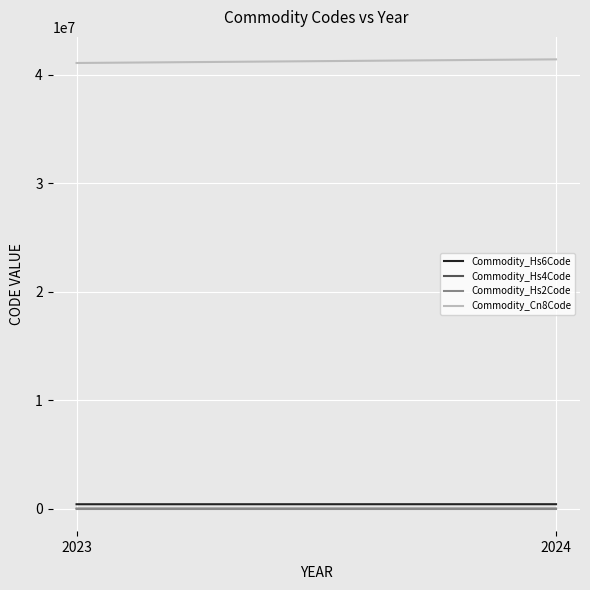

What are all the series names shown in the legend?

Commodity_Hs6Code, Commodity_Hs4Code, Commodity_Hs2Code, Commodity_Cn8Code